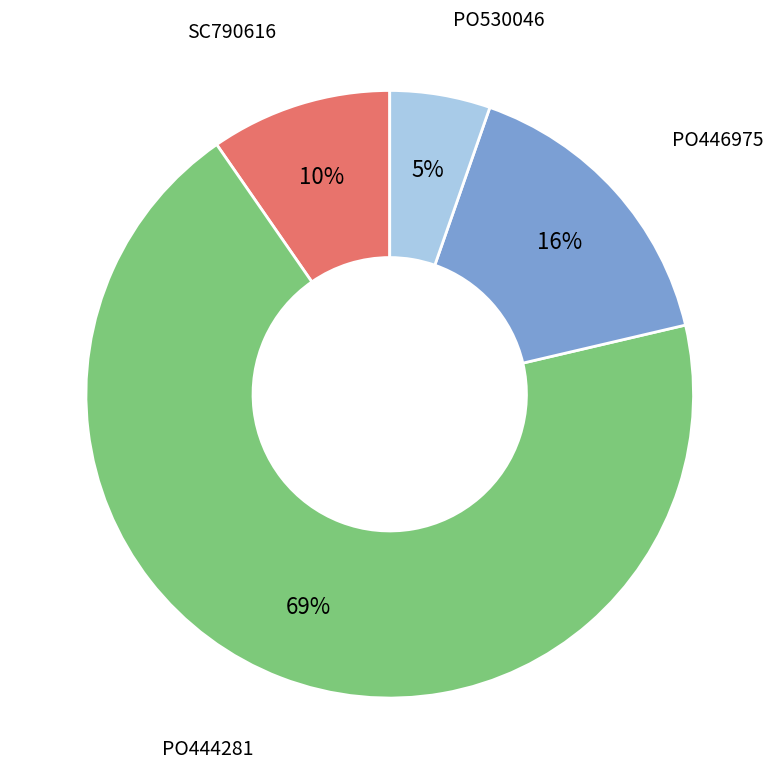

To the nearest percent, what is the average slice percentage?

25%